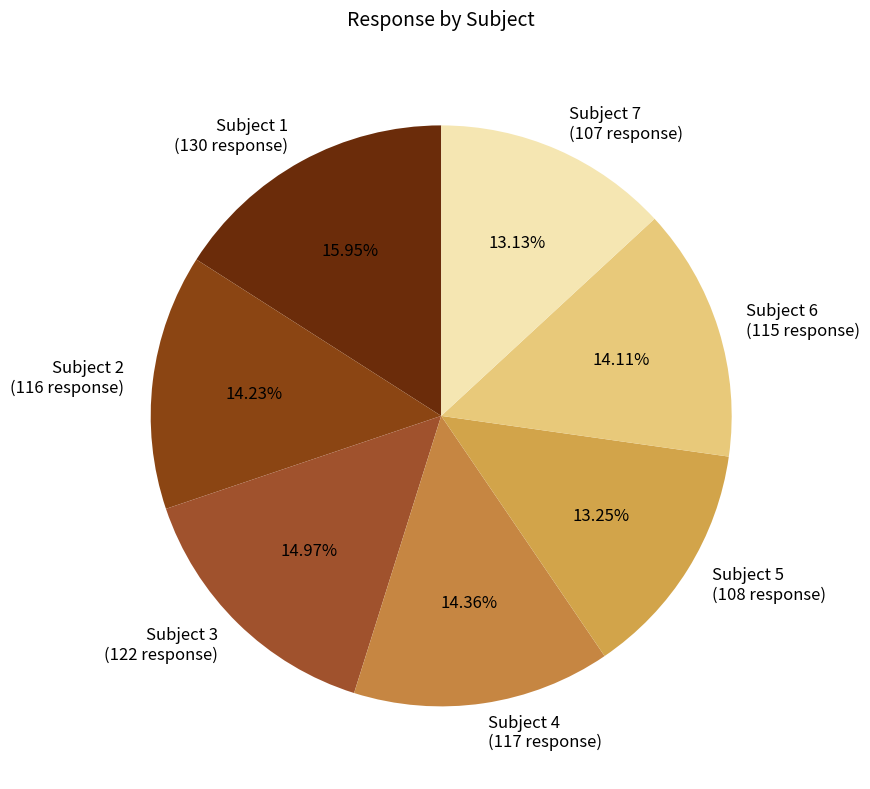

True or false: Subject 1 accounts for 16% of the total.

True